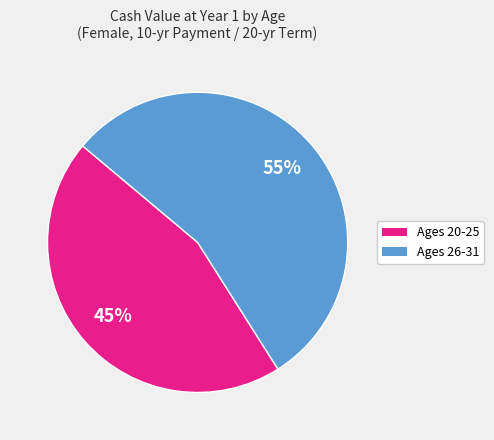

To the nearest percent, what is the difference between the largest and smallest slice percentages?

10%